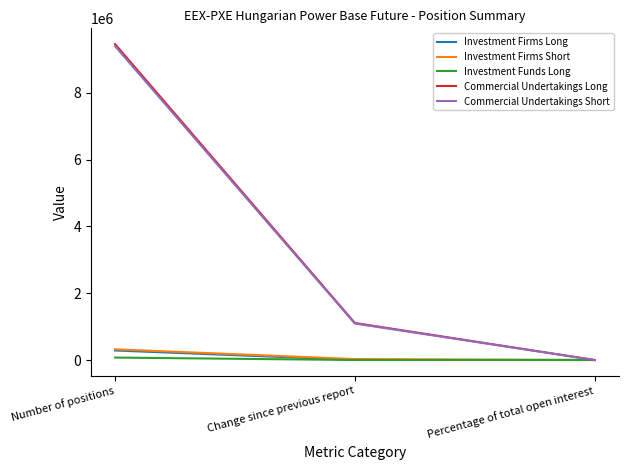

What is the maximum value for Investment Firms Long?

285429.0